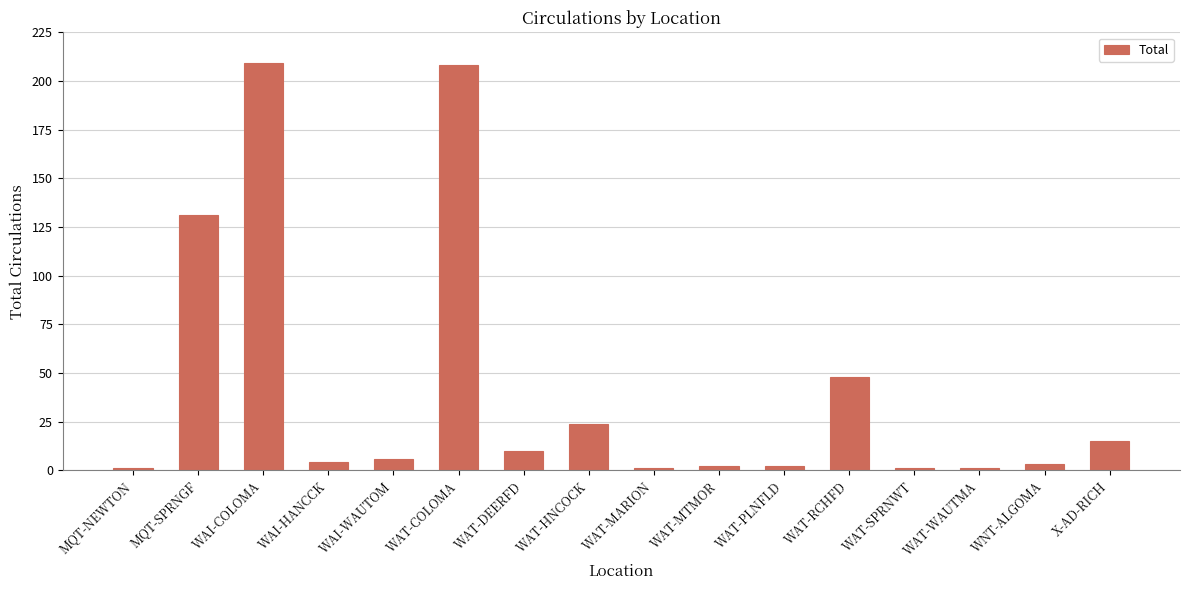

Where is the data nearest to the value 105?

MQT-SPRNGF